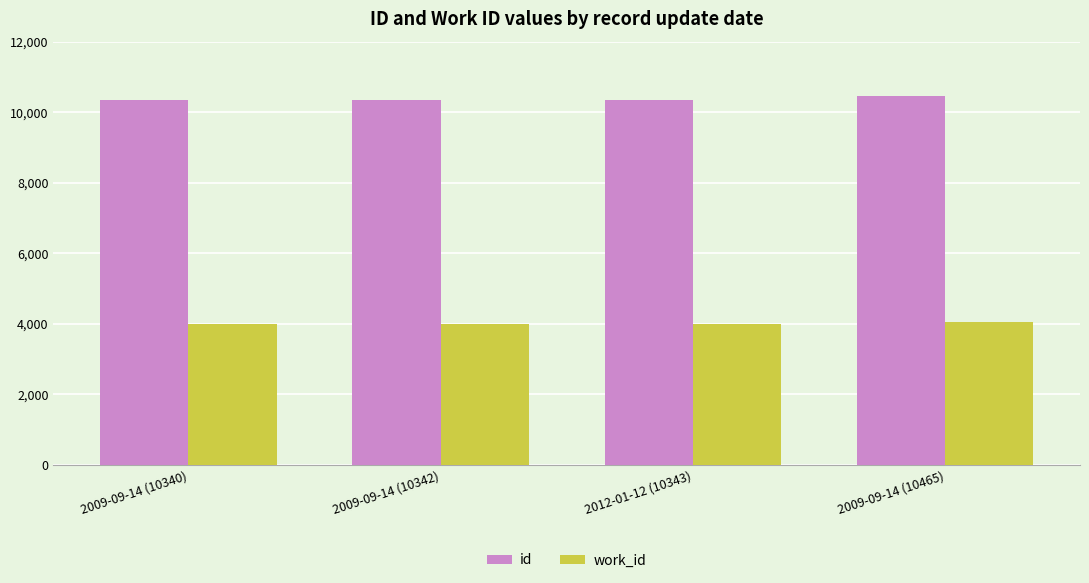

The id series shows 13585 at 2012-01-12 (10343). True or false?

False